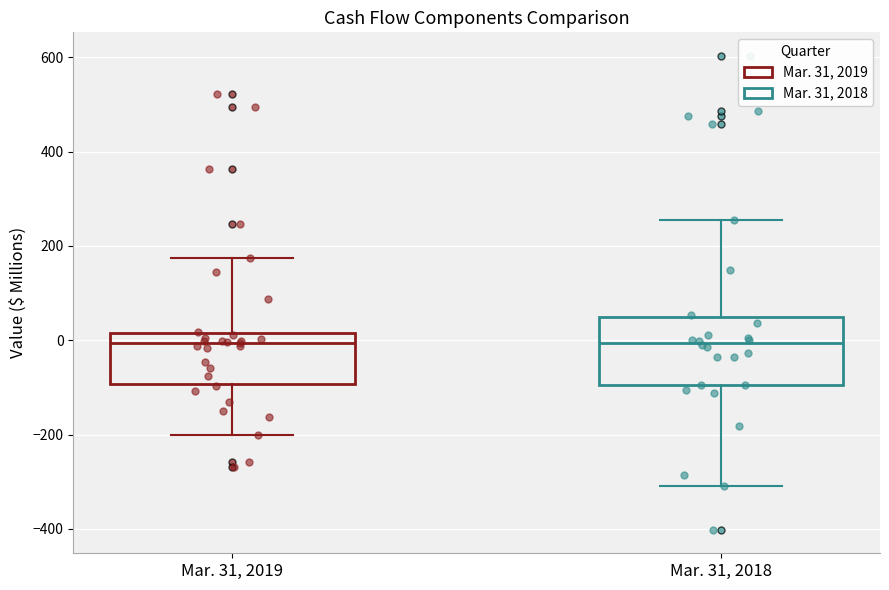

Which box is the tallest, from its lower edge to its upper edge?

Mar. 31, 2018